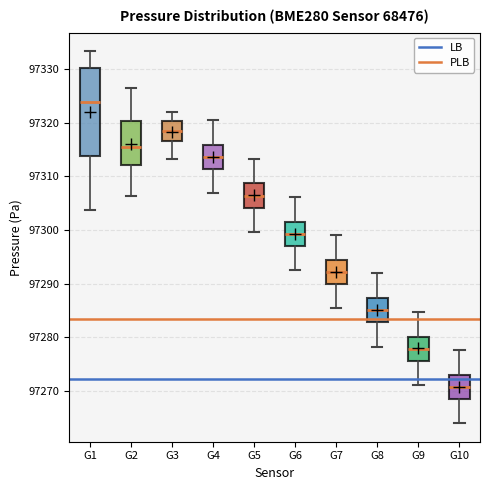

Which box's median line is the lowest?

G10